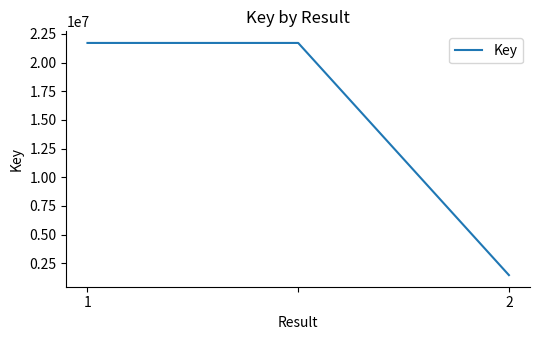

What is the sum of all values?

44891571